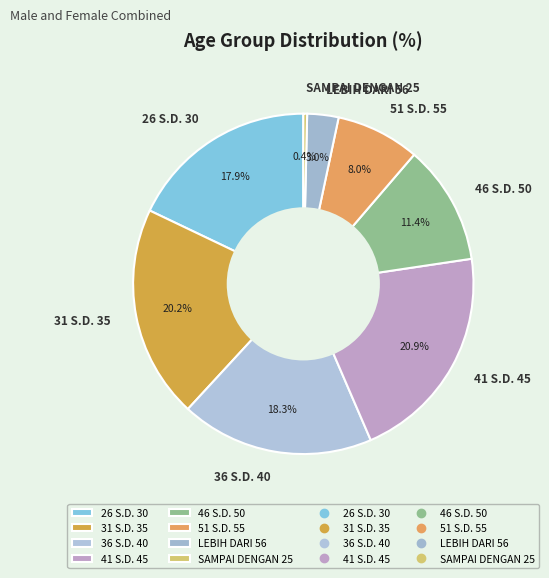

Do 26 S.D. 30 and 36 S.D. 40 together represent more than half of the pie?

No